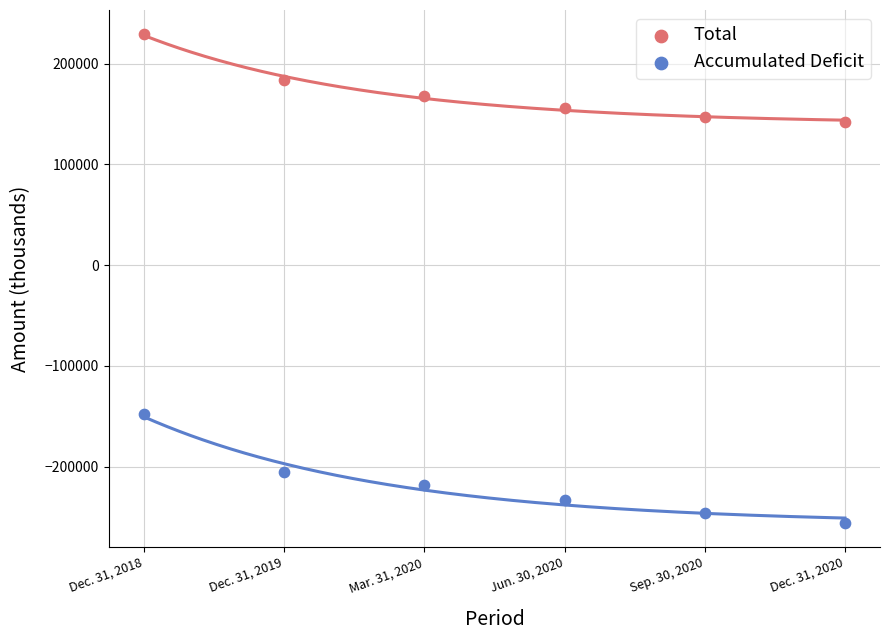

Which series has the largest Y range (max minus min)?

Accumulated Deficit